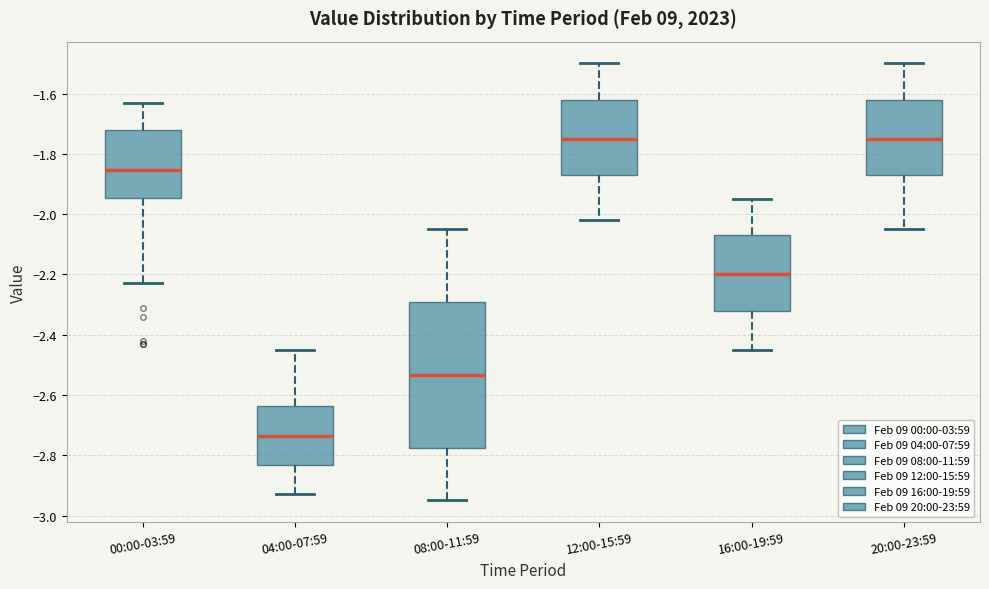

Comparing the boxes themselves (not the whiskers), which one is the tallest?

08:00-11:59